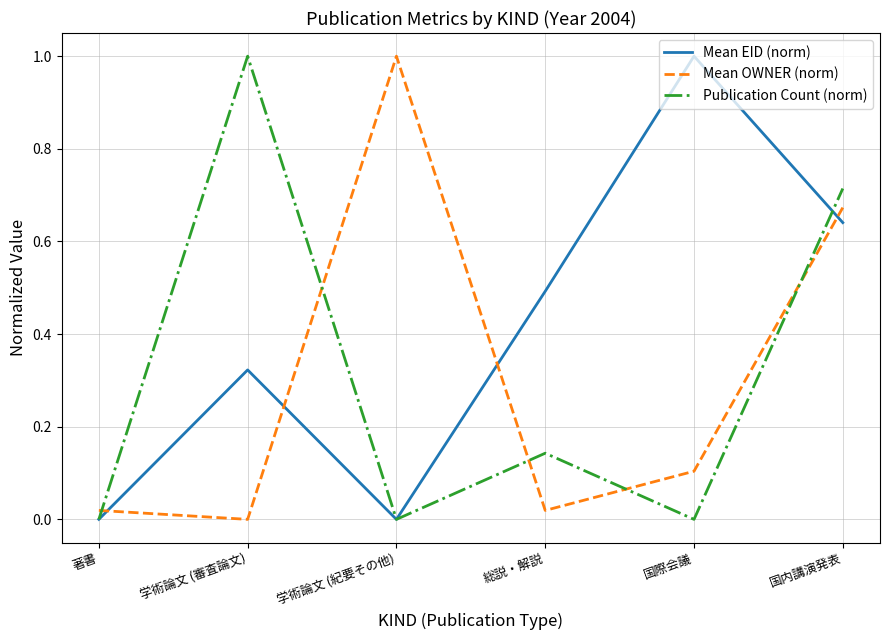

At how many categories does at least one series exceed 0?

6